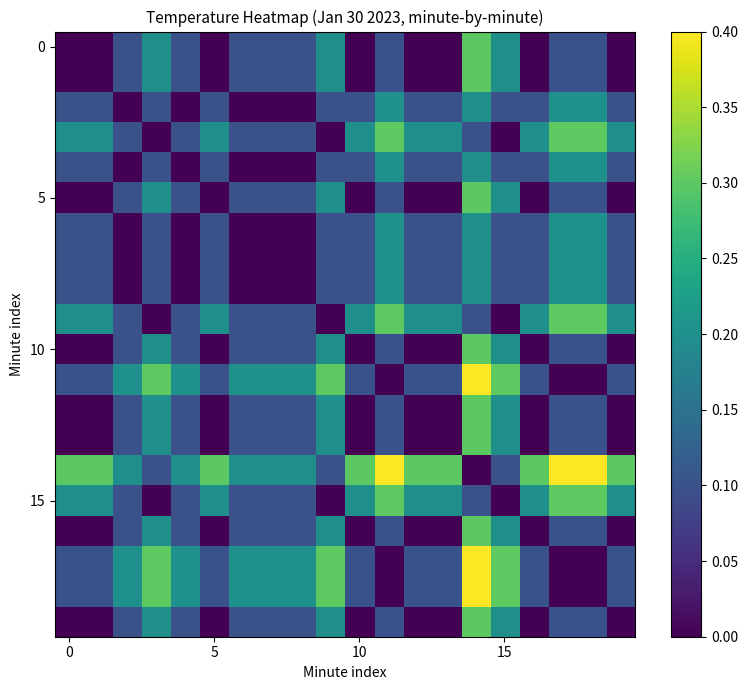

How many series are shown in this chart?

20